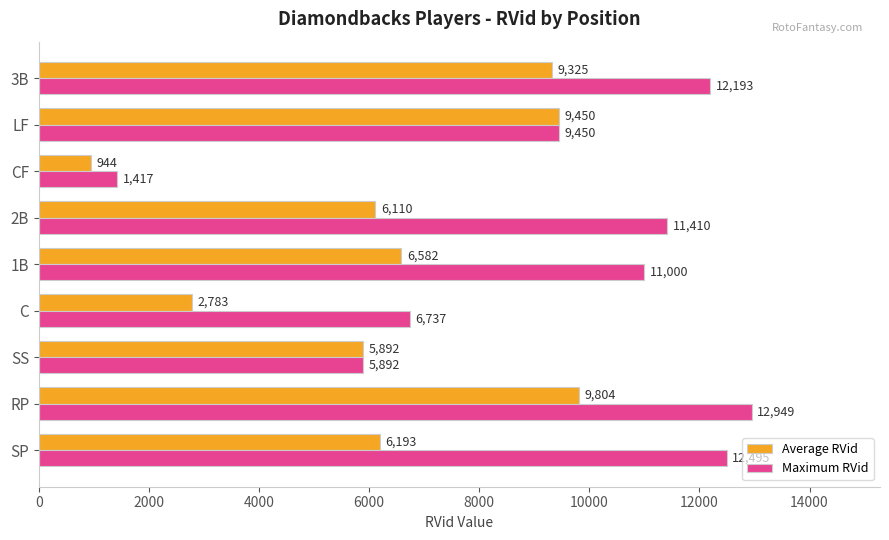

Rank the series by their average value, from highest to lowest.

Maximum RVid, Average RVid